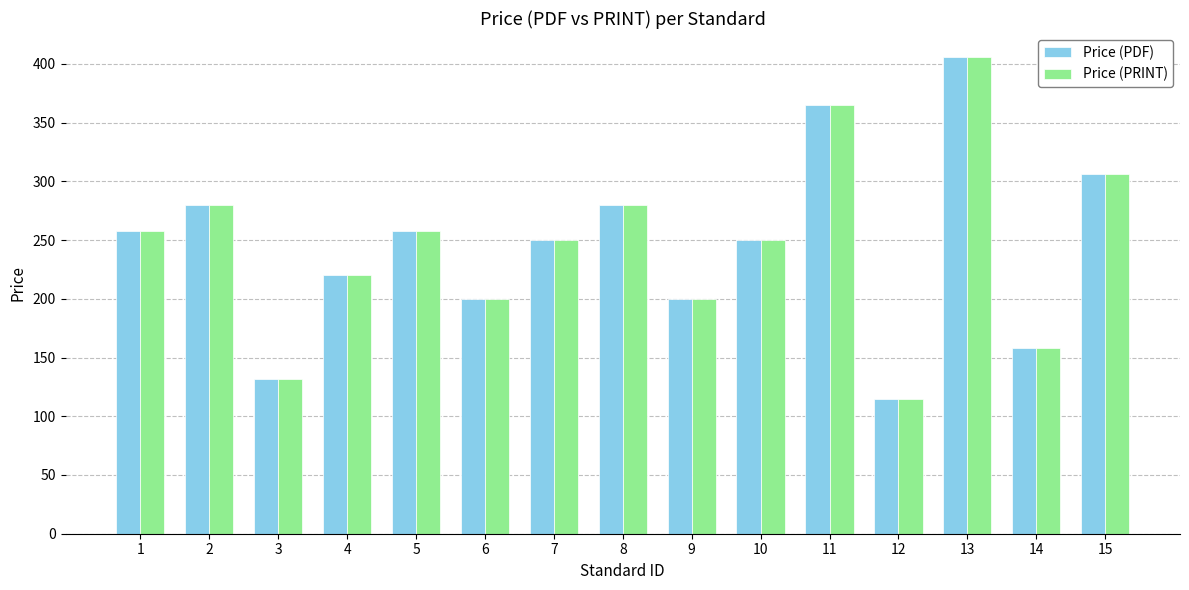

Is the value of Price (PDF) at 8 greater than the value of Price (PRINT) at 7?

Yes